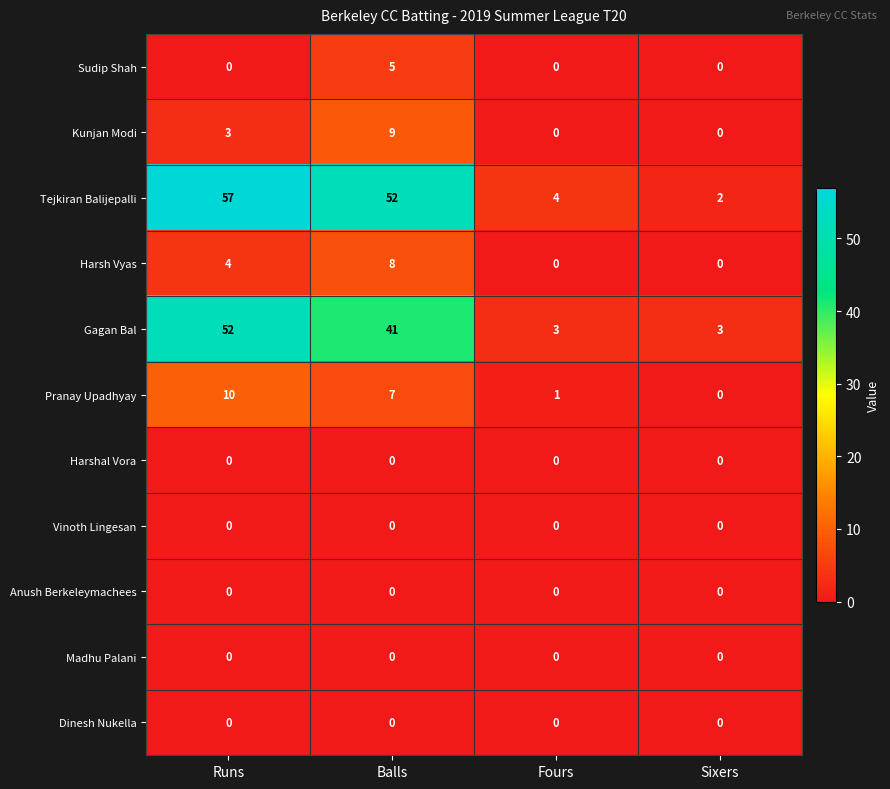

How many data points in Harsh Vyas are less than 4?

2